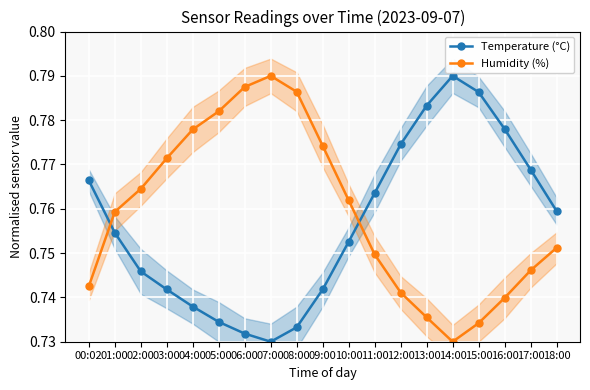

Reading right to left, extract all data points from this chart.

Temperature (°C): 18:00=0.8	17:00=0.8	16:00=0.8	15:00=0.8	14:00=0.8	13:00=0.8	12:00=0.8	11:00=0.8	10:00=0.8	09:00=0.7	08:00=0.7	07:00=0.7	06:00=0.7	05:00=0.7	04:00=0.7	03:00=0.7	02:00=0.7	01:00=0.8	00:02=0.8
Humidity (%): 18:00=0.8	17:00=0.7	16:00=0.7	15:00=0.7	14:00=0.7	13:00=0.7	12:00=0.7	11:00=0.7	10:00=0.8	09:00=0.8	08:00=0.8	07:00=0.8	06:00=0.8	05:00=0.8	04:00=0.8	03:00=0.8	02:00=0.8	01:00=0.8	00:02=0.7